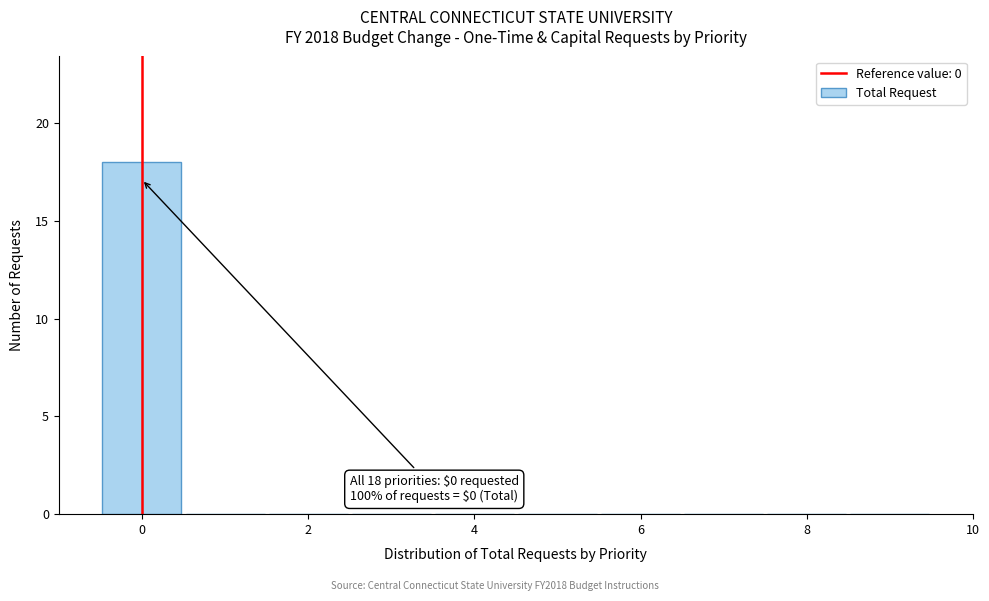

Which range on the x-axis has the tallest bar?

-0.5 to 0.5